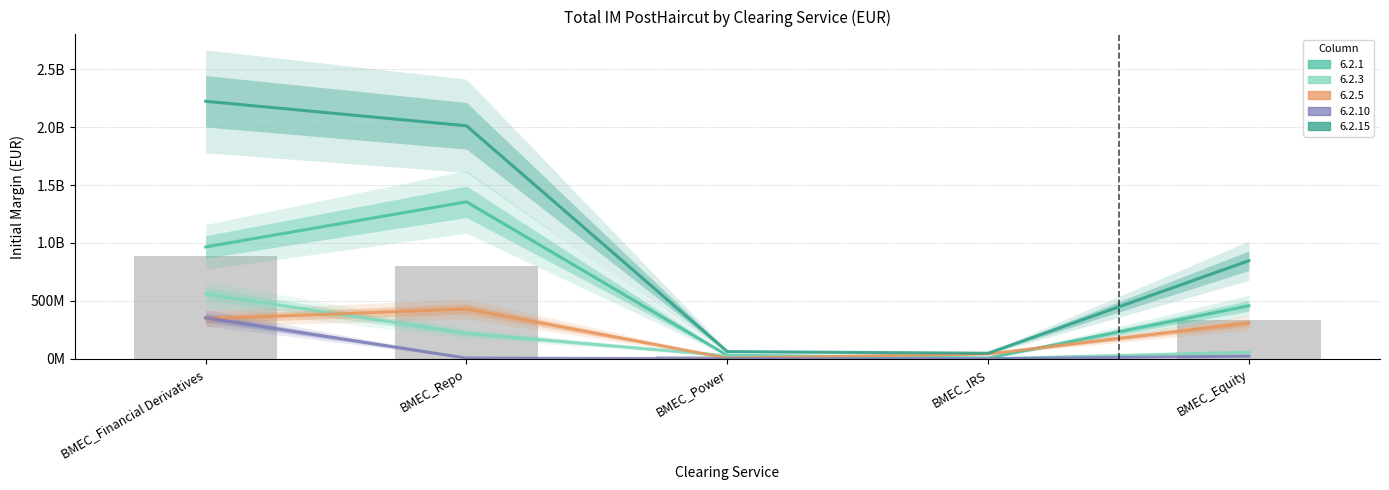

Which series has the largest range (max minus min)?

6.2.15